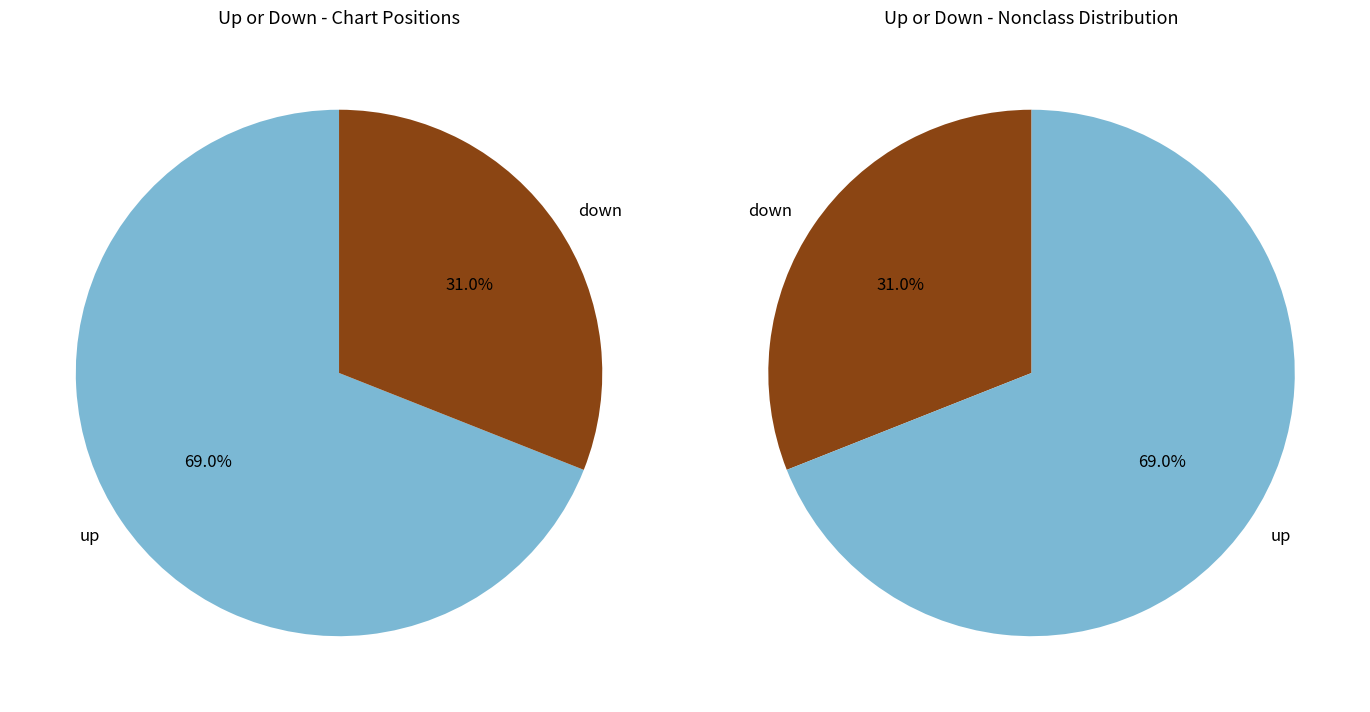

Between up and down, which is larger?

up